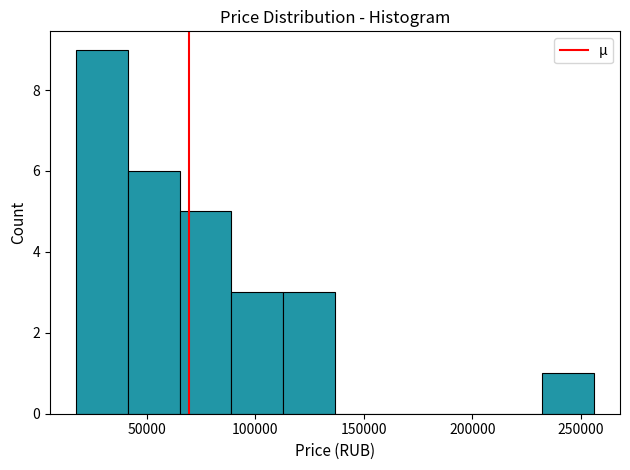

Reading left to right, transcribe this chart: for each bar, give the range it covers on the x-axis and its height. Neither the bar edges nor the heights are printed on the chart, so give them approximately, as read against the axes.

15000 to 40000: 9
40000 to 65000: 6
65000 to 90000: 5
90000 to 115000: 3
115000 to 135000: 3
135000 to 160000: 0
160000 to 185000: 0
185000 to 210000: 0
210000 to 230000: 0
230000 to 255000: 1